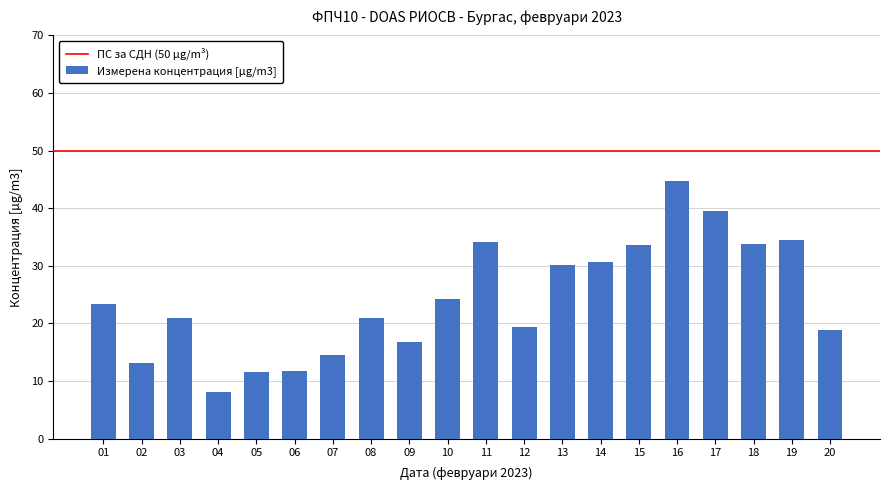

What is the greatest value displayed?

44.8